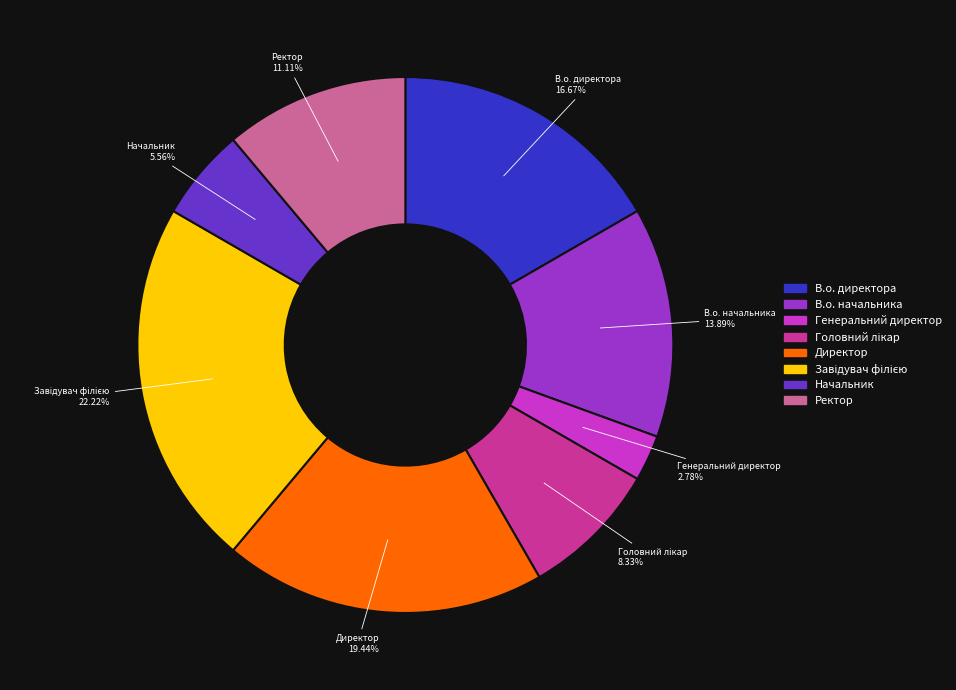

Does Генеральний директор account for over 50% of the chart?

No